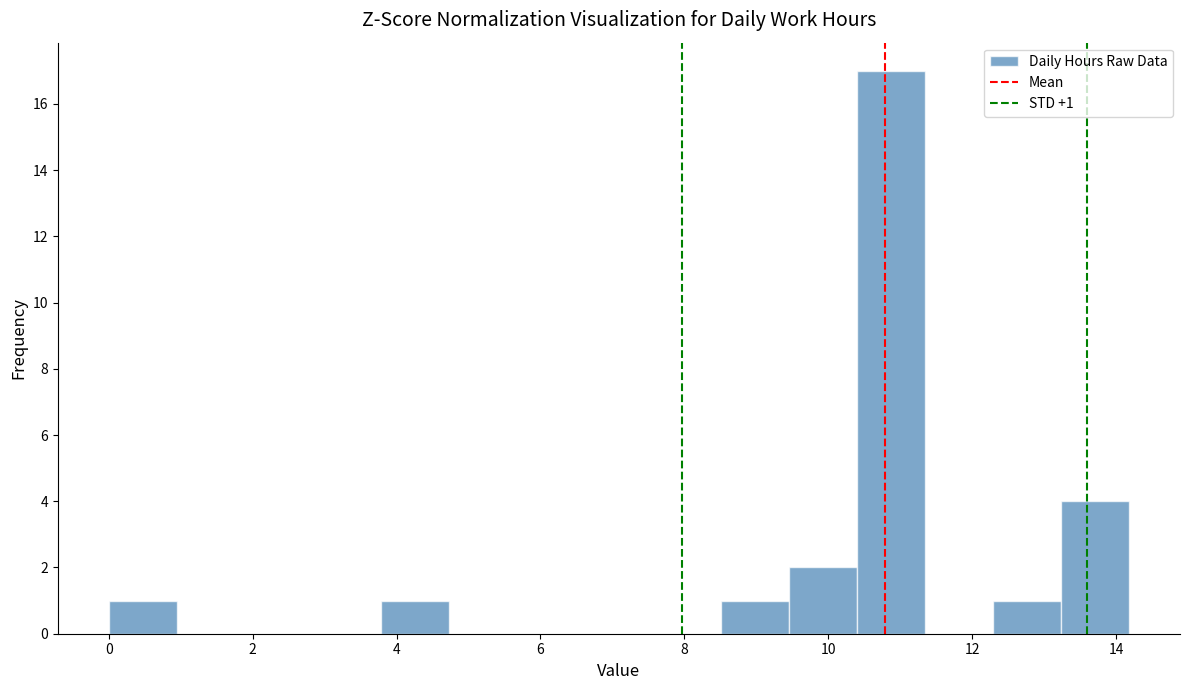

Over which range of the x-axis is the bar tallest?

10.4 to 11.4